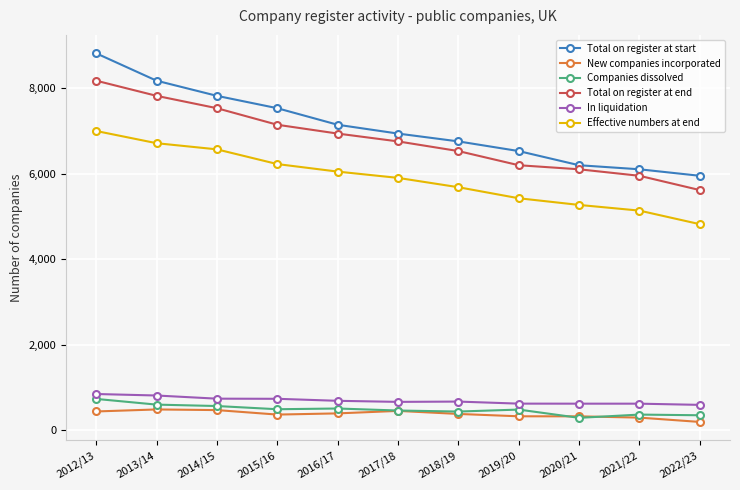

What is the difference between the second highest and minimum values in the In liquidation series?

219